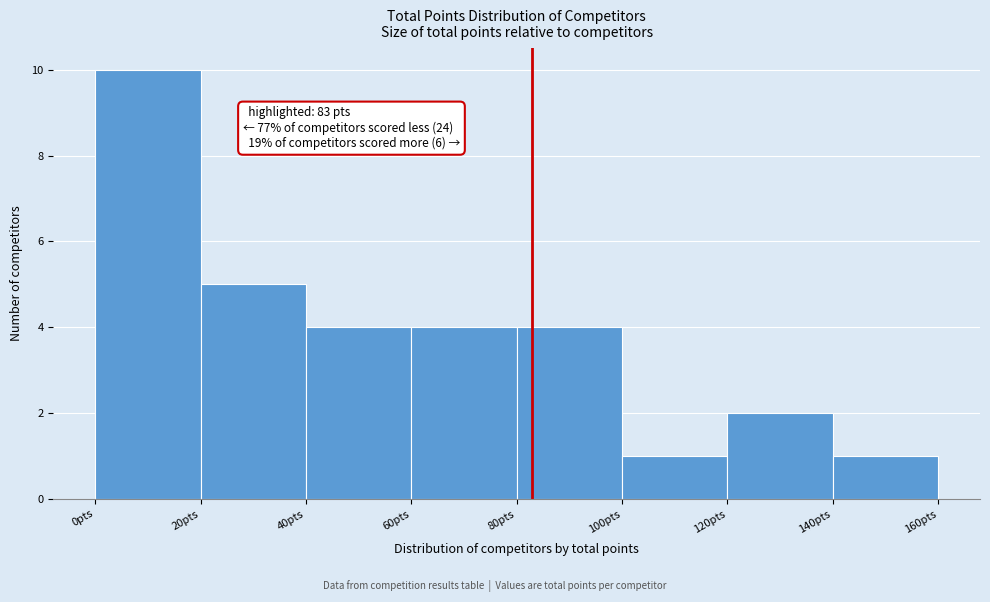

Which range on the x-axis has the tallest bar?

0 to 20